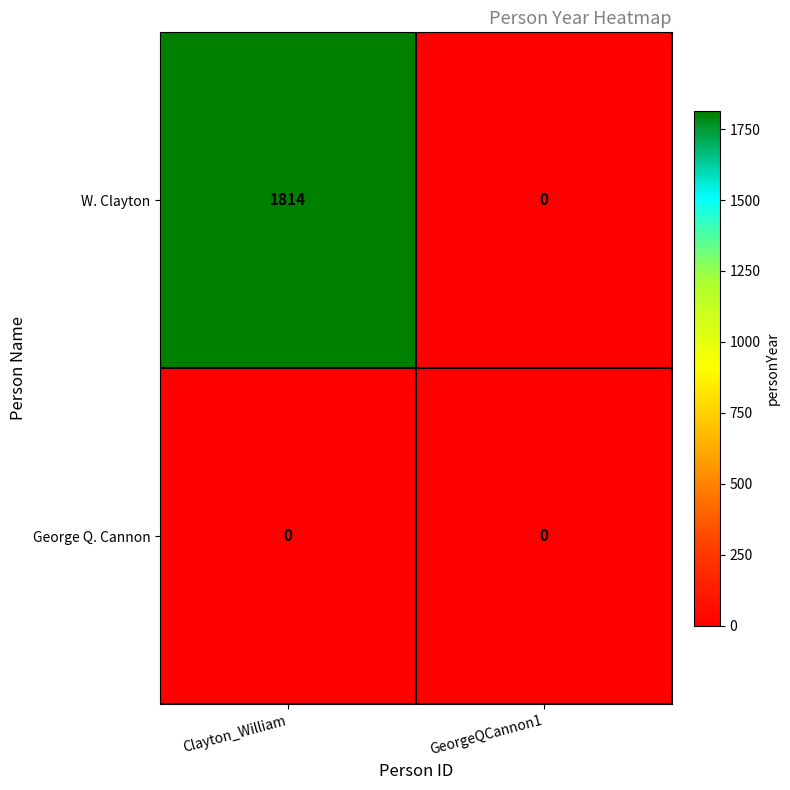

Which series has the largest range (max minus min)?

W. Clayton